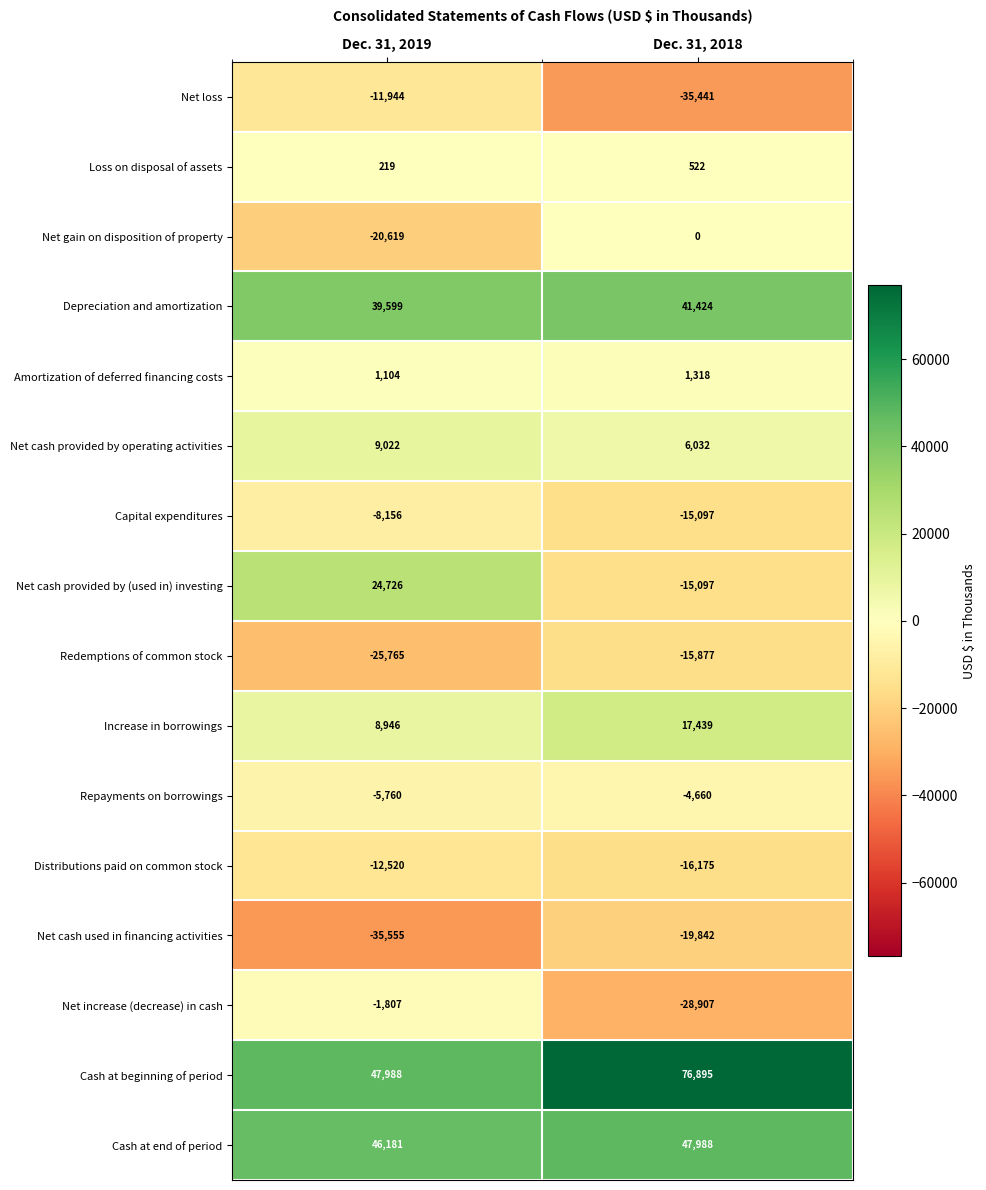

At which label does Depreciation and amortization reach its minimum?

Dec. 31, 2019